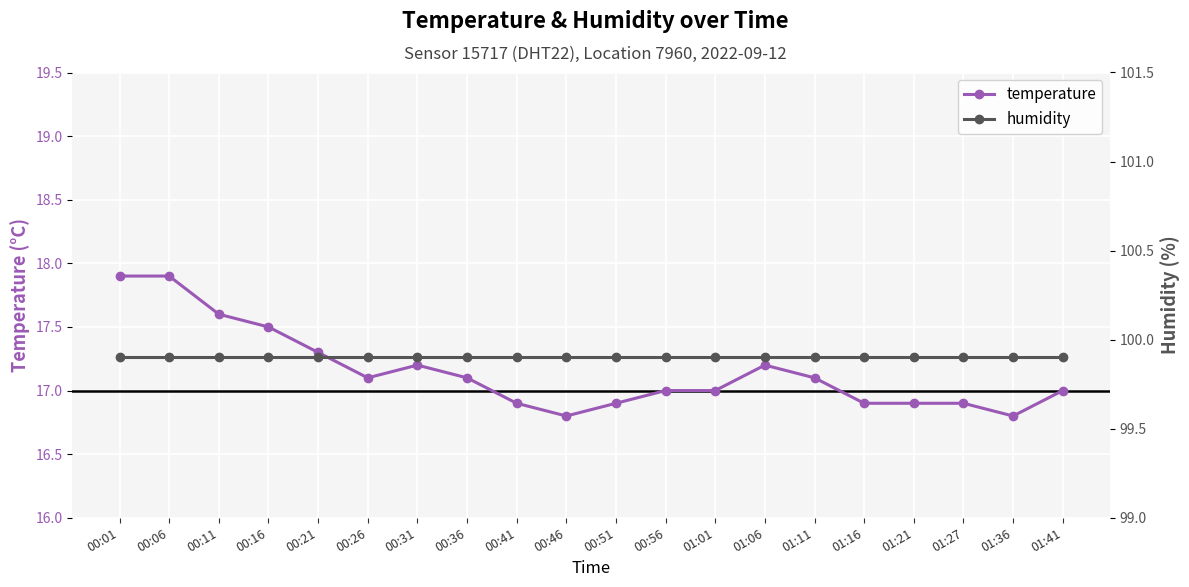

List the series in order of their peak value, highest first.

humidity, temperature